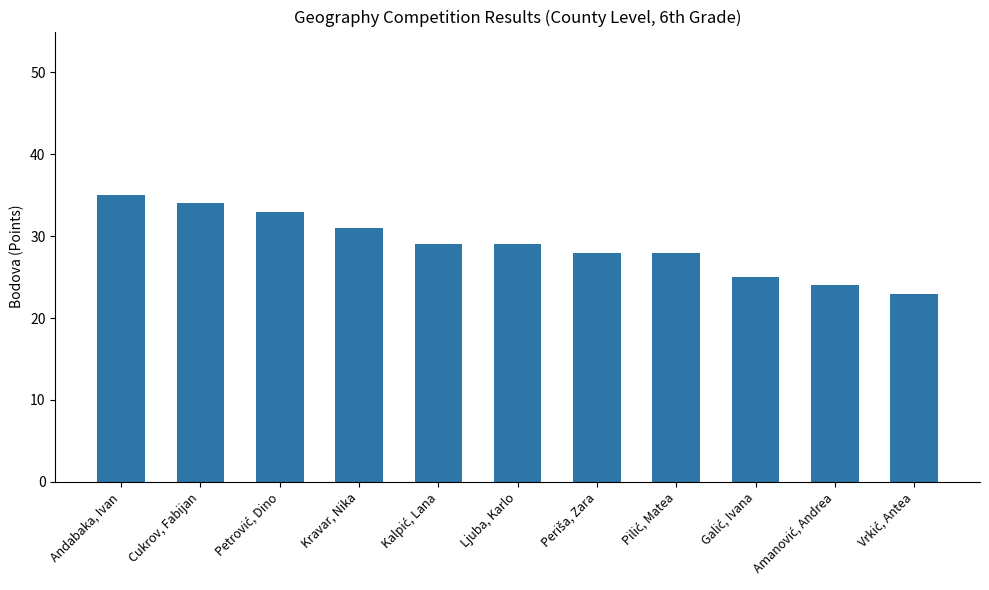

How many categories are shown in the chart?

11